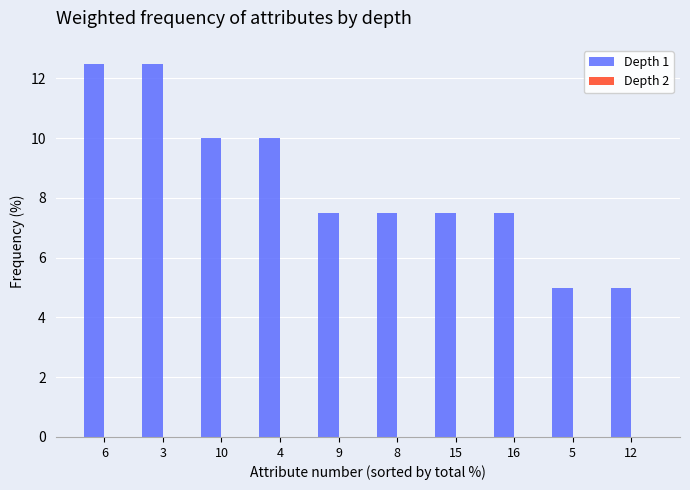

Approximately how many times larger is the value at 4 compared to 6?

0.8